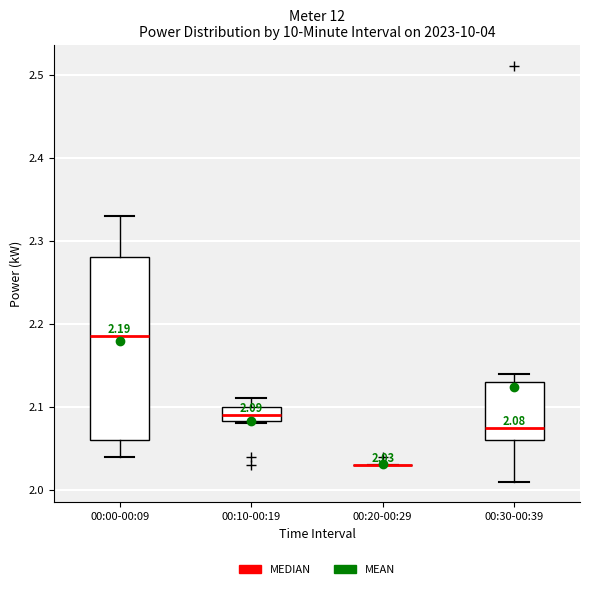

Which box is the tallest, from its lower edge to its upper edge?

00:00-00:09